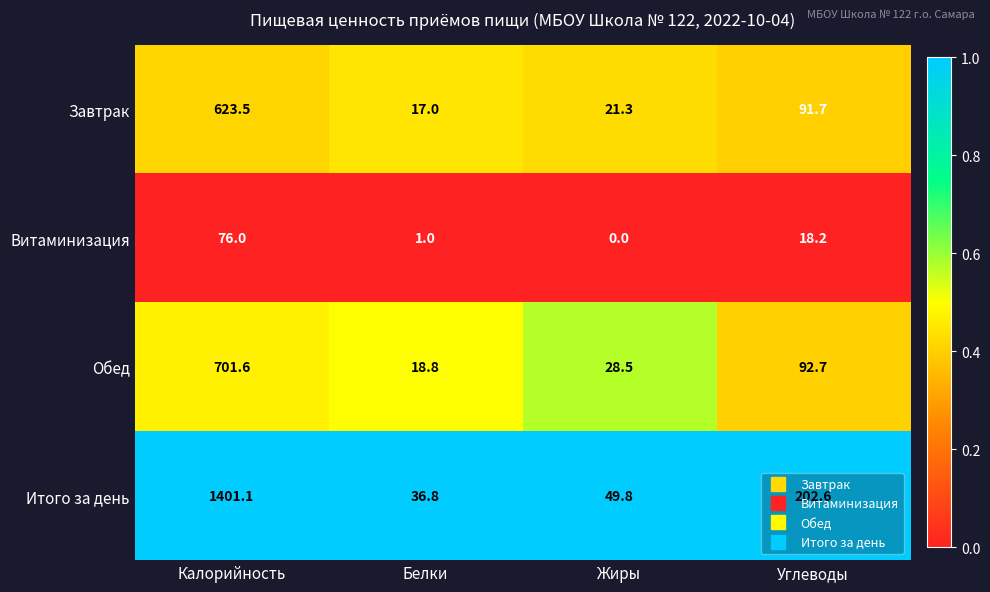

Which series has the largest range (max minus min)?

Итого за день